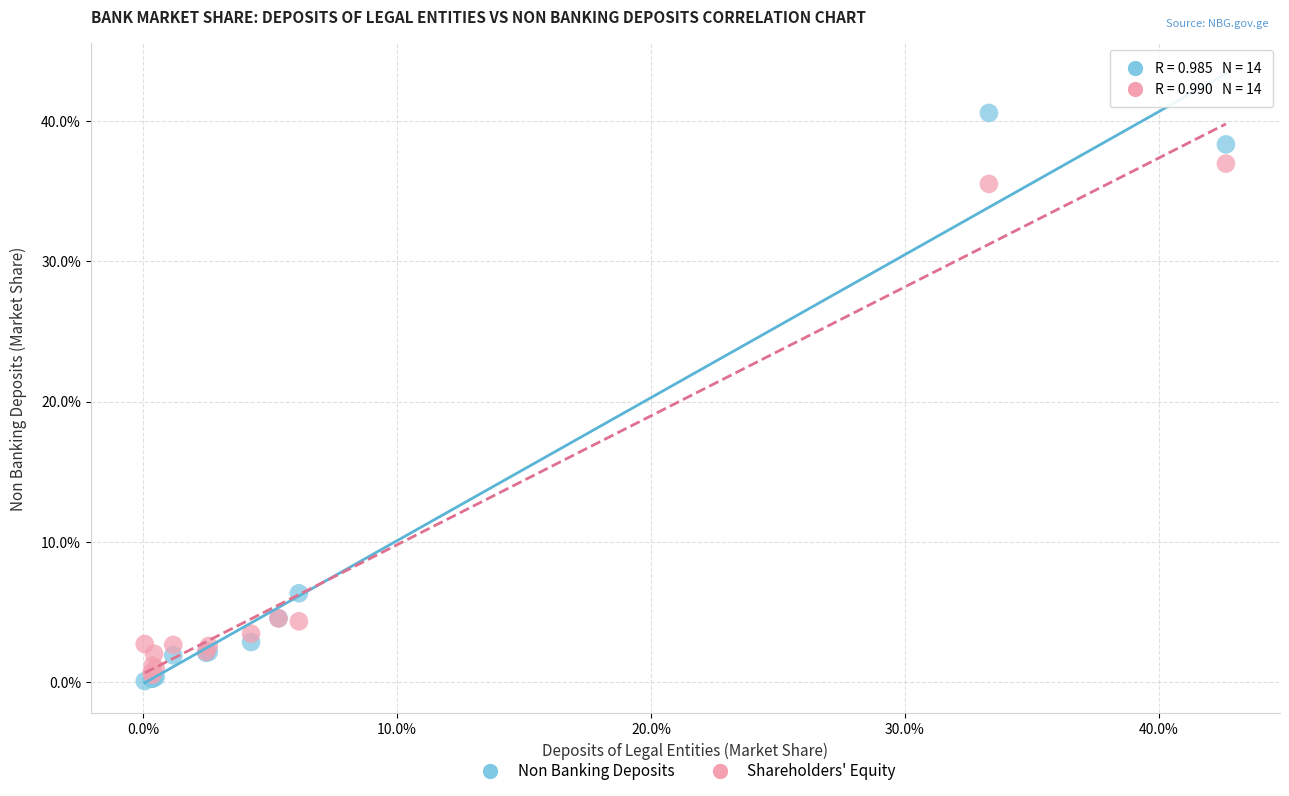

Which series reaches the maximum Y coordinate?

Non Banking Deposits